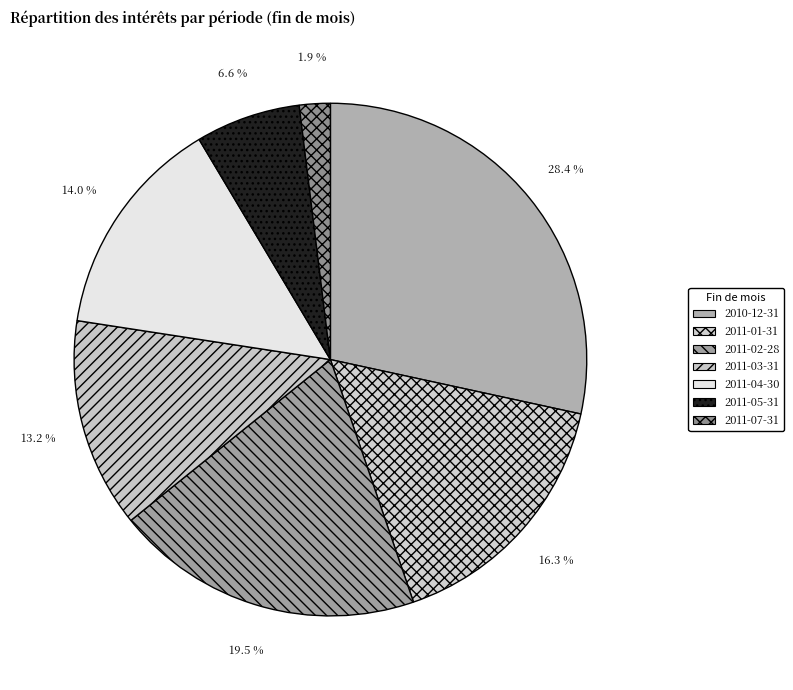

Does any single category account for the majority?

No